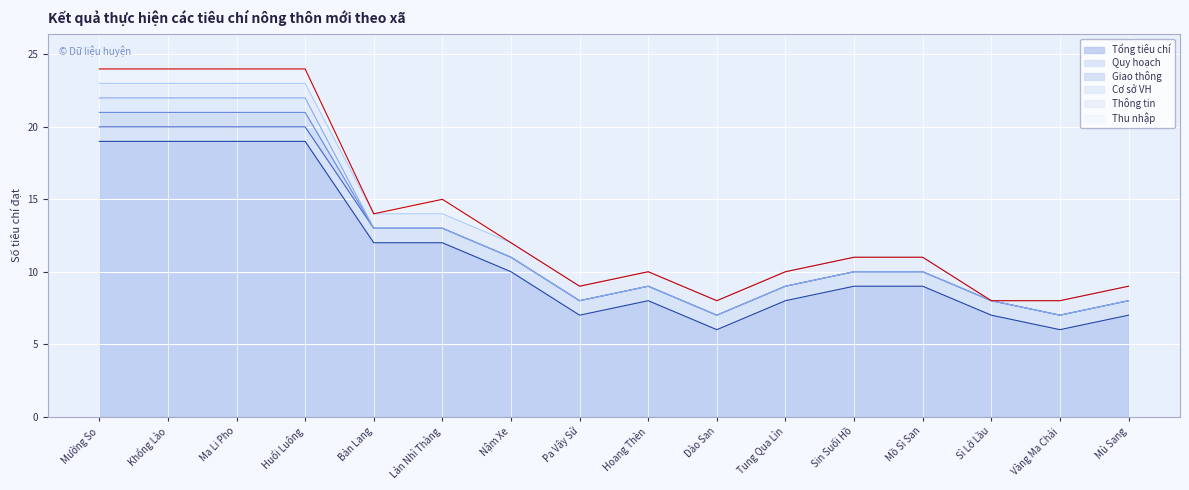

Reading left to right, transcribe all the data shown in this chart.

Tổng tiêu chí: Mường So=19	Khổng Lào=19	Ma Li Pho=19	Huổi Luông=19	Bản Lang=12	Lản Nhì Thàng=12	Nậm Xe=10	Pa Vây Sử=7	Hoang Thèn=8	Dào San=6	Tung Qua Lìn=8	Sin Suối Hồ=9	Mồ Sì San=9	Sì Lở Lầu=7	Vàng Ma Chải=6	Mù Sang=7
Quy hoạch: Mường So=1	Khổng Lào=1	Ma Li Pho=1	Huổi Luông=1	Bản Lang=1	Lản Nhì Thàng=1	Nậm Xe=1	Pa Vây Sử=1	Hoang Thèn=1	Dào San=1	Tung Qua Lìn=1	Sin Suối Hồ=1	Mồ Sì San=1	Sì Lở Lầu=1	Vàng Ma Chải=1	Mù Sang=1
Giao thông: Mường So=1	Khổng Lào=1	Ma Li Pho=1	Huổi Luông=1	Bản Lang=0	Lản Nhì Thàng=0	Nậm Xe=0	Pa Vây Sử=0	Hoang Thèn=0	Dào San=0	Tung Qua Lìn=0	Sin Suối Hồ=0	Mồ Sì San=0	Sì Lở Lầu=0	Vàng Ma Chải=0	Mù Sang=0
Cơ sở VH: Mường So=1	Khổng Lào=1	Ma Li Pho=1	Huổi Luông=1	Bản Lang=0	Lản Nhì Thàng=0	Nậm Xe=0	Pa Vây Sử=0	Hoang Thèn=0	Dào San=0	Tung Qua Lìn=0	Sin Suối Hồ=0	Mồ Sì San=0	Sì Lở Lầu=0	Vàng Ma Chải=0	Mù Sang=0
Thông tin: Mường So=1	Khổng Lào=1	Ma Li Pho=1	Huổi Luông=1	Bản Lang=1	Lản Nhì Thàng=1	Nậm Xe=1	Pa Vây Sử=1	Hoang Thèn=1	Dào San=1	Tung Qua Lìn=1	Sin Suối Hồ=1	Mồ Sì San=1	Sì Lở Lầu=0	Vàng Ma Chải=1	Mù Sang=1
Thu nhập: Mường So=1	Khổng Lào=1	Ma Li Pho=1	Huổi Luông=1	Bản Lang=0	Lản Nhì Thàng=1	Nậm Xe=0	Pa Vây Sử=0	Hoang Thèn=0	Dào San=0	Tung Qua Lìn=0	Sin Suối Hồ=0	Mồ Sì San=0	Sì Lở Lầu=0	Vàng Ma Chải=0	Mù Sang=0